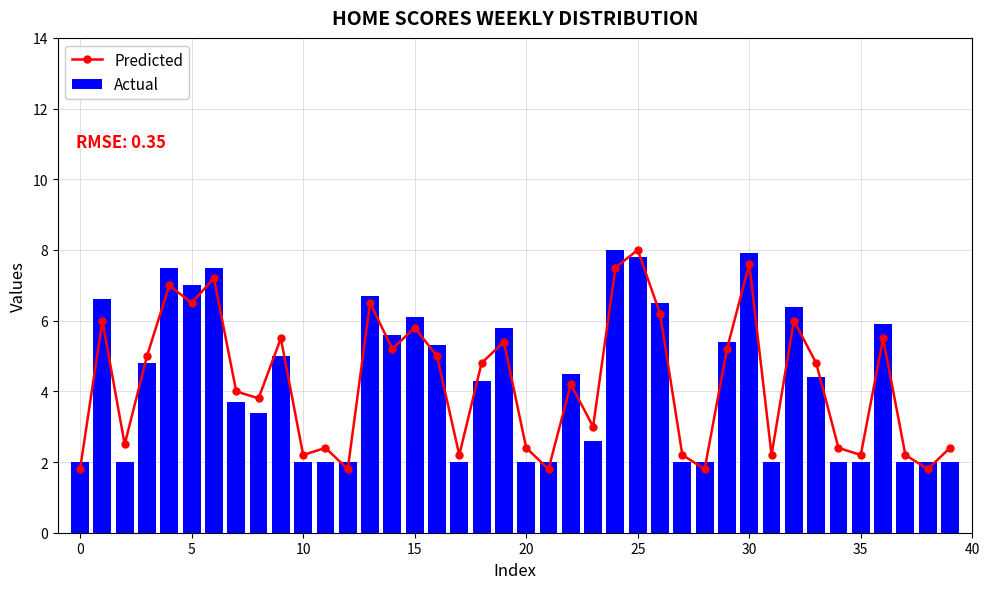

At how many categories does at least one series exceed 7?

5